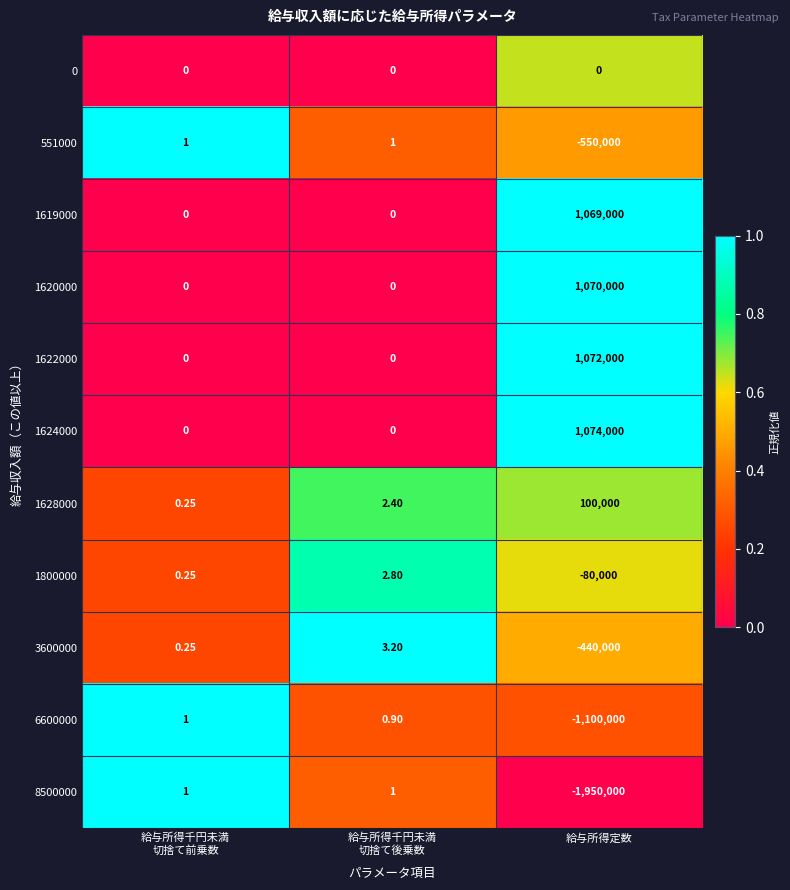

At which category is the sum across all series the highest?

給与所得定数